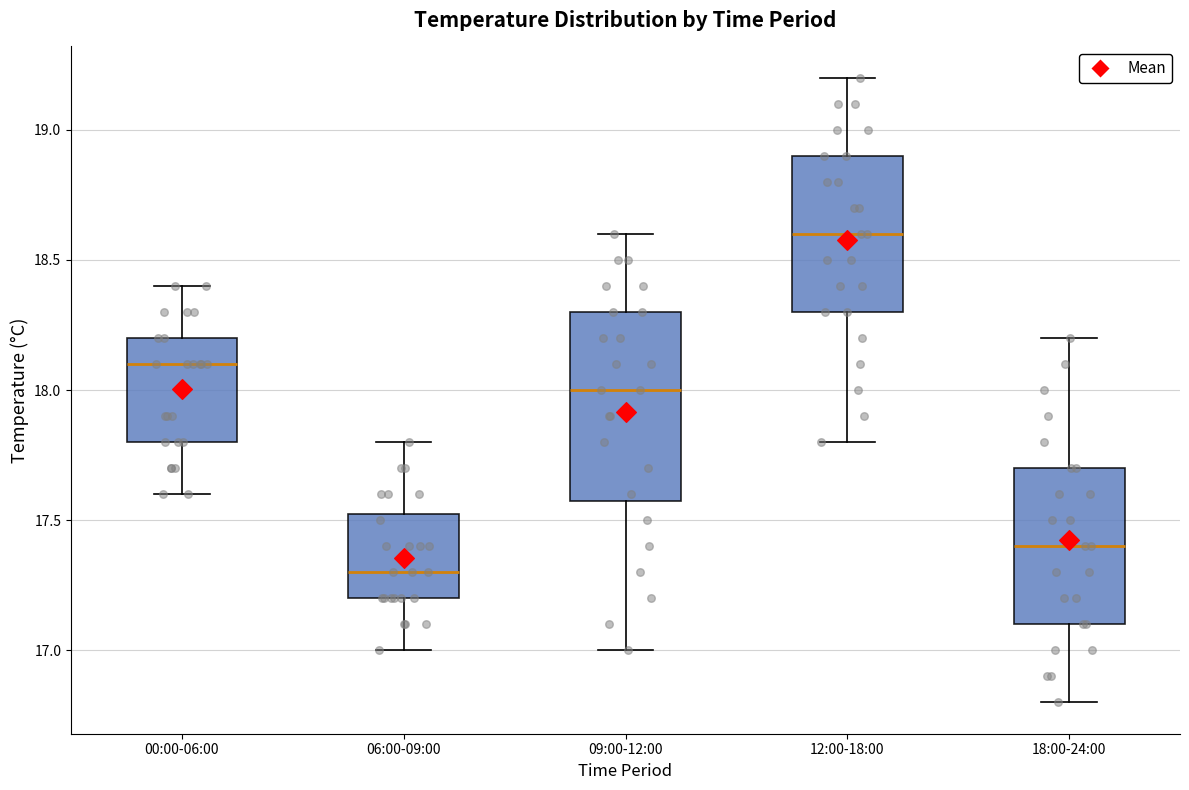

Reading left to right, read every box against the y-axis: the position of its median line, the range the box covers, and the ends of its whiskers. The values are not printed on the chart, so give them approximately, as read against the axis.

00:00-06:00: median 18.10, box 17.80 to 18.20, whiskers 17.60 to 18.40
06:00-09:00: median 17.30, box 17.20 to 17.55, whiskers 17.00 to 17.80
09:00-12:00: median 18.00, box 17.60 to 18.30, whiskers 17.00 to 18.60
12:00-18:00: median 18.60, box 18.30 to 18.90, whiskers 17.80 to 19.20
18:00-24:00: median 17.40, box 17.10 to 17.70, whiskers 16.80 to 18.20